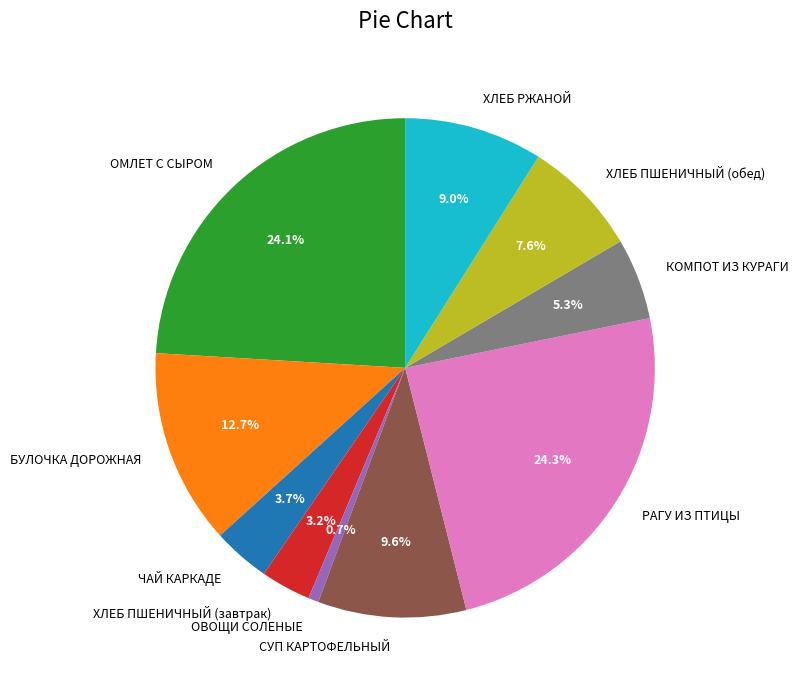

How many slices are in this pie chart?

10